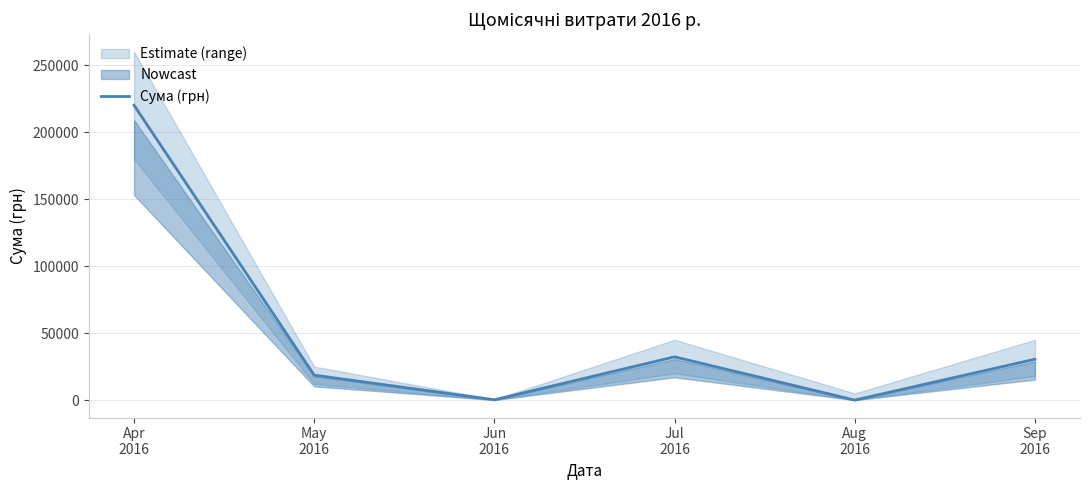

Where is the first local minimum?

Jun
2016